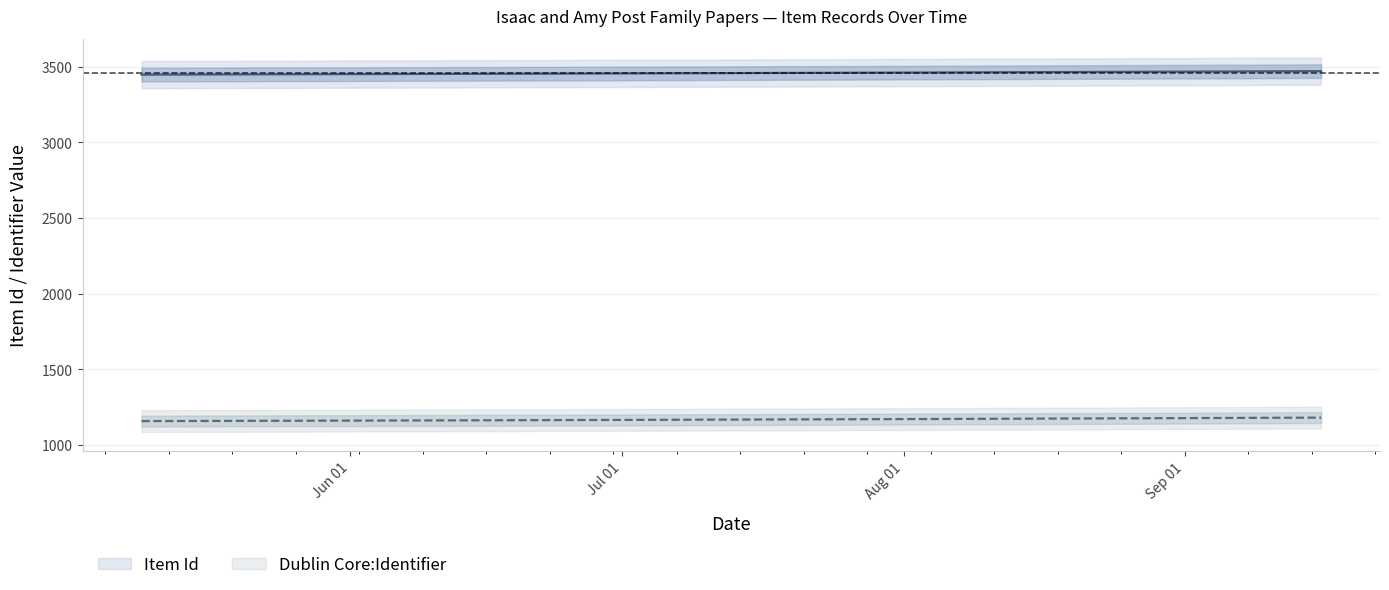

What are all the series names shown in the legend?

Item Id, Dublin Core:Identifier